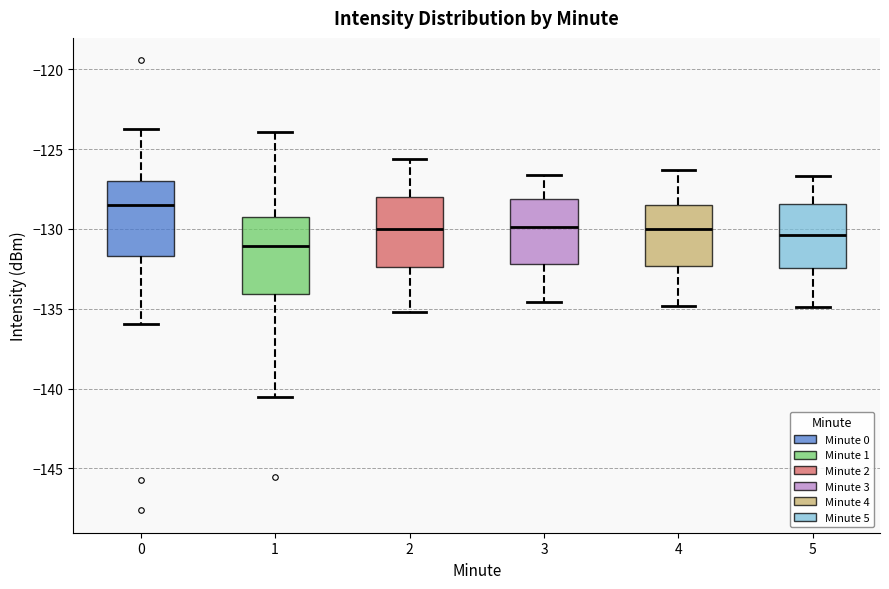

Which box's median line is the highest?

0